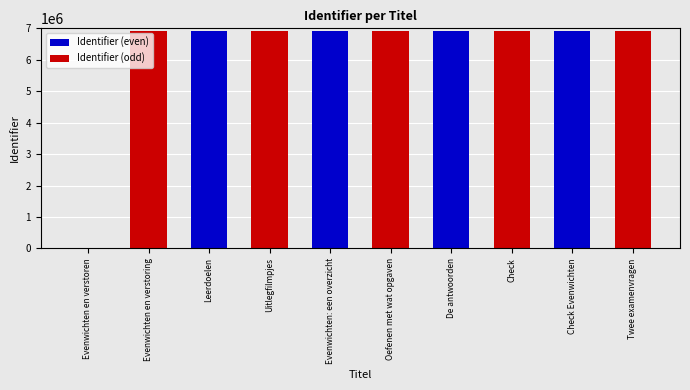

What is the ratio of the value at Check Evenwichten to the value at Evenwichten: een overzicht?

1.0